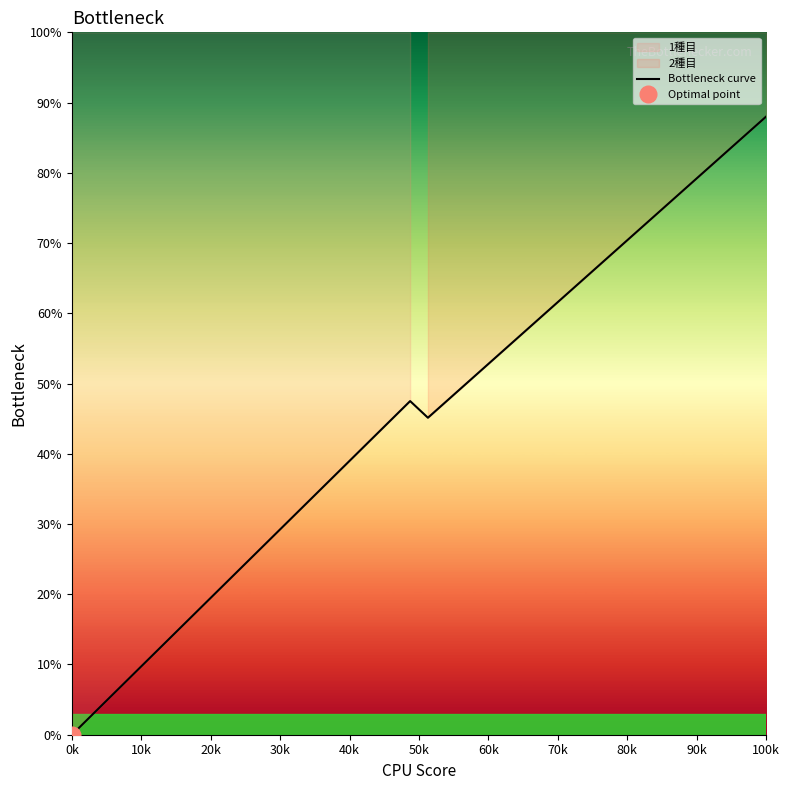

Does the chart display data point markers on the line(s)?

No